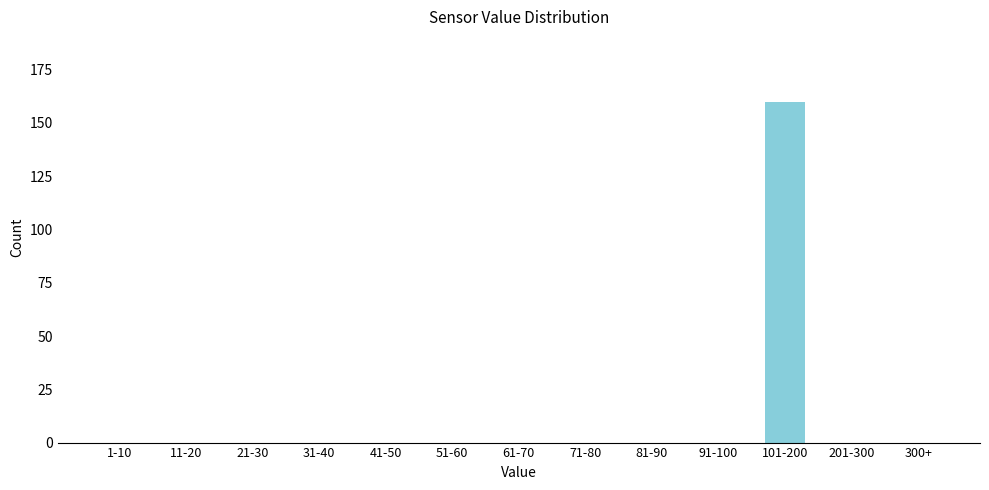

Reading left to right, what are all the values shown in this chart?

1-10=0	11-20=0	21-30=0	31-40=0	41-50=0	51-60=0	61-70=0	71-80=0	81-90=0	91-100=0	101-200=160	201-300=0	300+=0